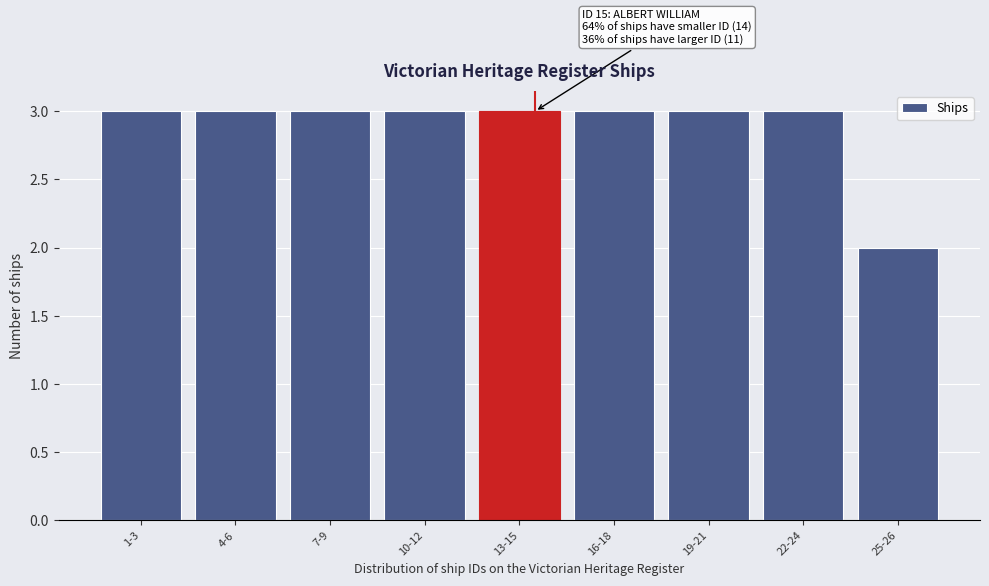

Reading right to left, list all the values displayed in this chart.

2	3	3	3	3	3	3	3	3